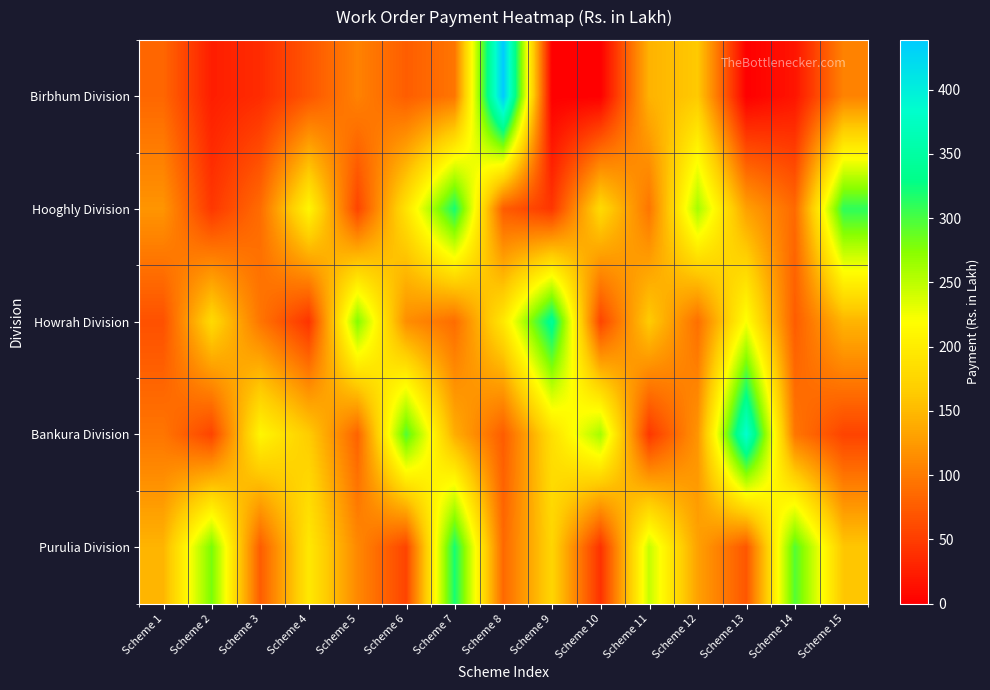

Reading left to right, what are all the values shown in this chart?

Birbhum Division: Scheme 1=83.7	Scheme 2=24.6	Scheme 3=36.1	Scheme 4=69.6	Scheme 5=105.5	Scheme 6=76.2	Scheme 7=95.2	Scheme 8=438.7	Scheme 9=0.0	Scheme 10=0.0	Scheme 11=144.2	Scheme 12=163.3	Scheme 13=0.0	Scheme 14=17.4	Scheme 15=105.8
Hooghly Division: Scheme 1=120.5	Scheme 2=45.3	Scheme 3=88.2	Scheme 4=210.4	Scheme 5=55.6	Scheme 6=190.3	Scheme 7=320.5	Scheme 8=75.4	Scheme 9=44.2	Scheme 10=180.6	Scheme 11=95.3	Scheme 12=260.4	Scheme 13=130.2	Scheme 14=85.6	Scheme 15=310.7
Howrah Division: Scheme 1=65.4	Scheme 2=180.3	Scheme 3=95.2	Scheme 4=42.1	Scheme 5=275.6	Scheme 6=115.4	Scheme 7=88.3	Scheme 8=195.2	Scheme 9=340.5	Scheme 10=55.8	Scheme 11=165.4	Scheme 12=90.2	Scheme 13=220.6	Scheme 14=75.3	Scheme 15=145.8
Bankura Division: Scheme 1=95.6	Scheme 2=55.4	Scheme 3=210.3	Scheme 4=165.8	Scheme 5=80.2	Scheme 6=295.4	Scheme 7=140.6	Scheme 8=75.3	Scheme 9=185.4	Scheme 10=260.8	Scheme 11=45.2	Scheme 12=120.6	Scheme 13=385.4	Scheme 14=95.8	Scheme 15=55.3
Purulia Division: Scheme 1=145.8	Scheme 2=280.4	Scheme 3=75.3	Scheme 4=195.6	Scheme 5=110.4	Scheme 6=55.8	Scheme 7=320.6	Scheme 8=85.3	Scheme 9=175.4	Scheme 10=40.2	Scheme 11=245.8	Scheme 12=130.4	Scheme 13=70.3	Scheme 14=295.6	Scheme 15=160.8